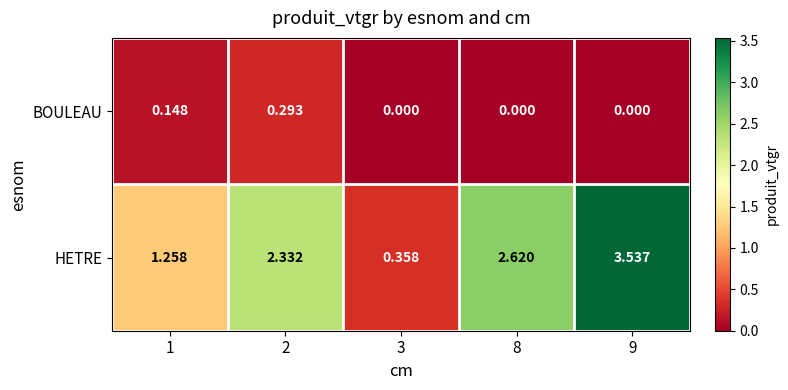

Which series has the largest range (max minus min)?

HETRE